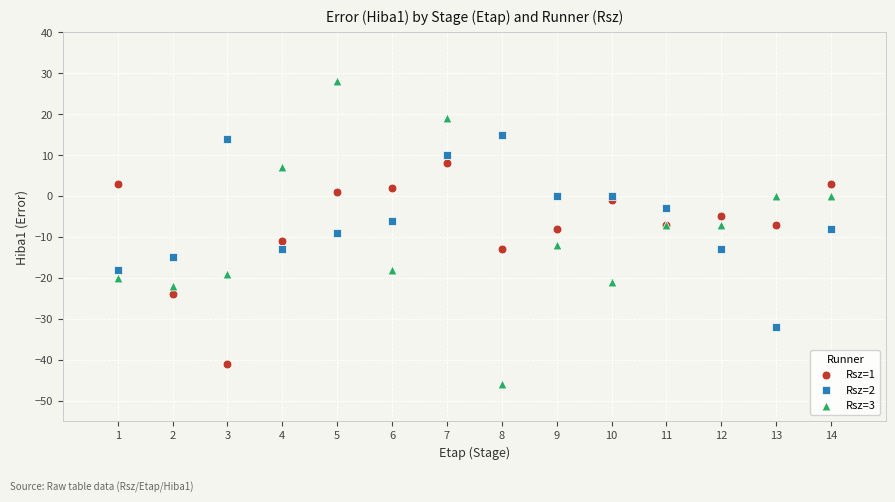

Which series has the largest Y range (max minus min)?

Rsz=3